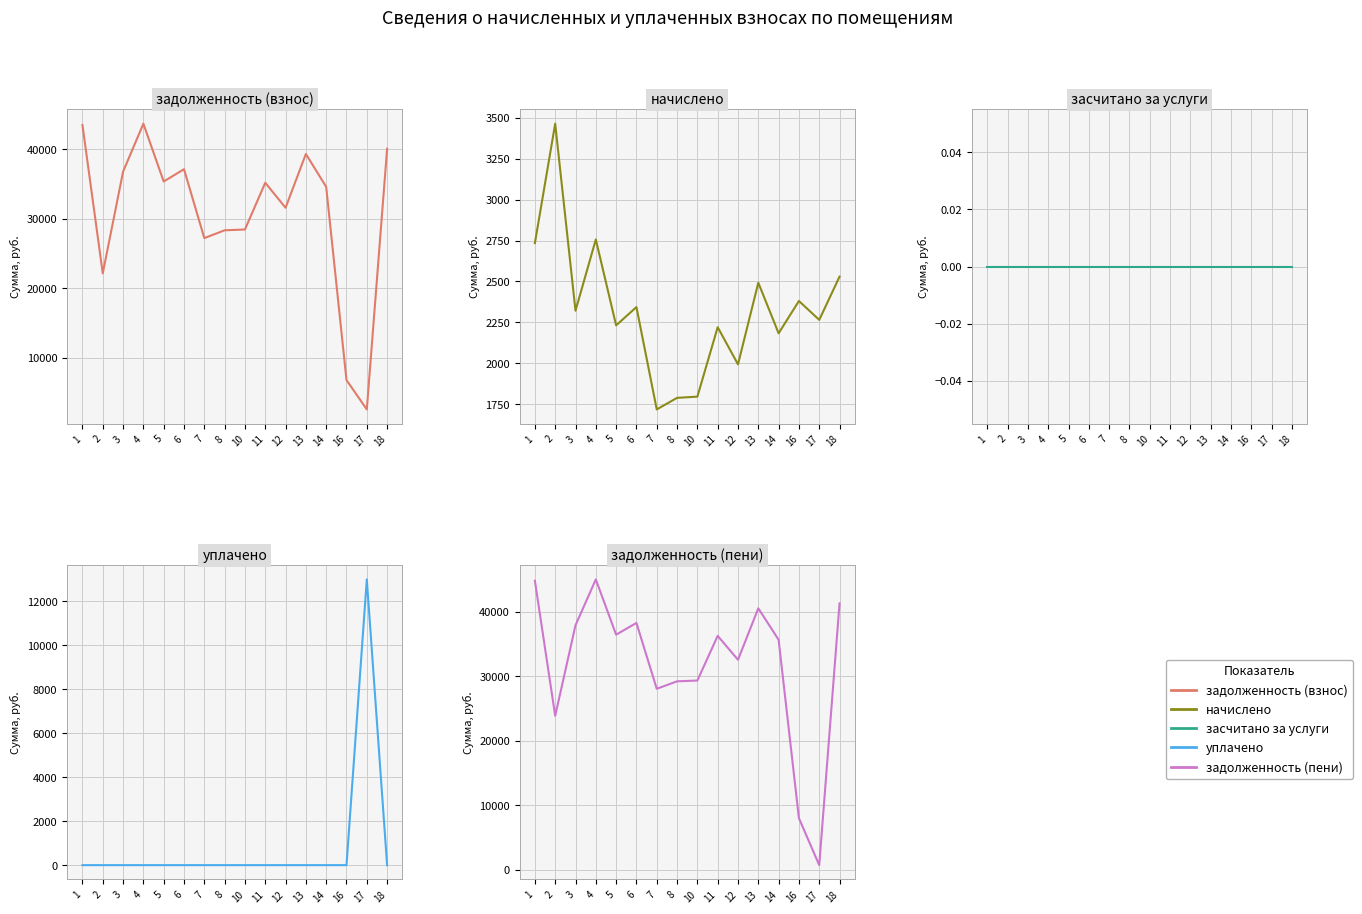

Which category has the highest value in the задолженность (пени) series?

4